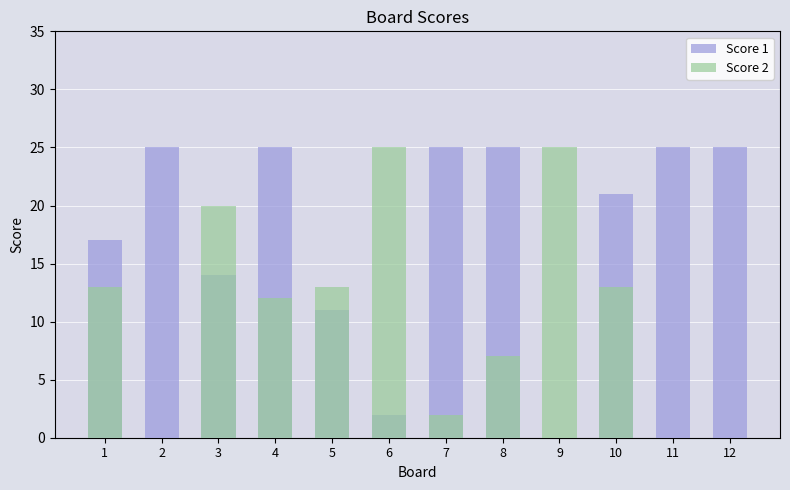

How many distinct data groups are displayed?

2